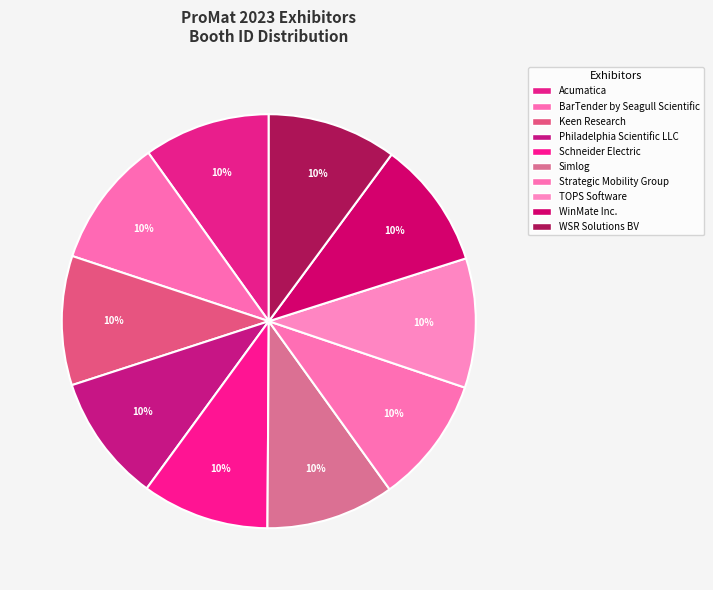

Combined, do Acumatica and Philadelphia Scientific LLC account for over 50%?

No